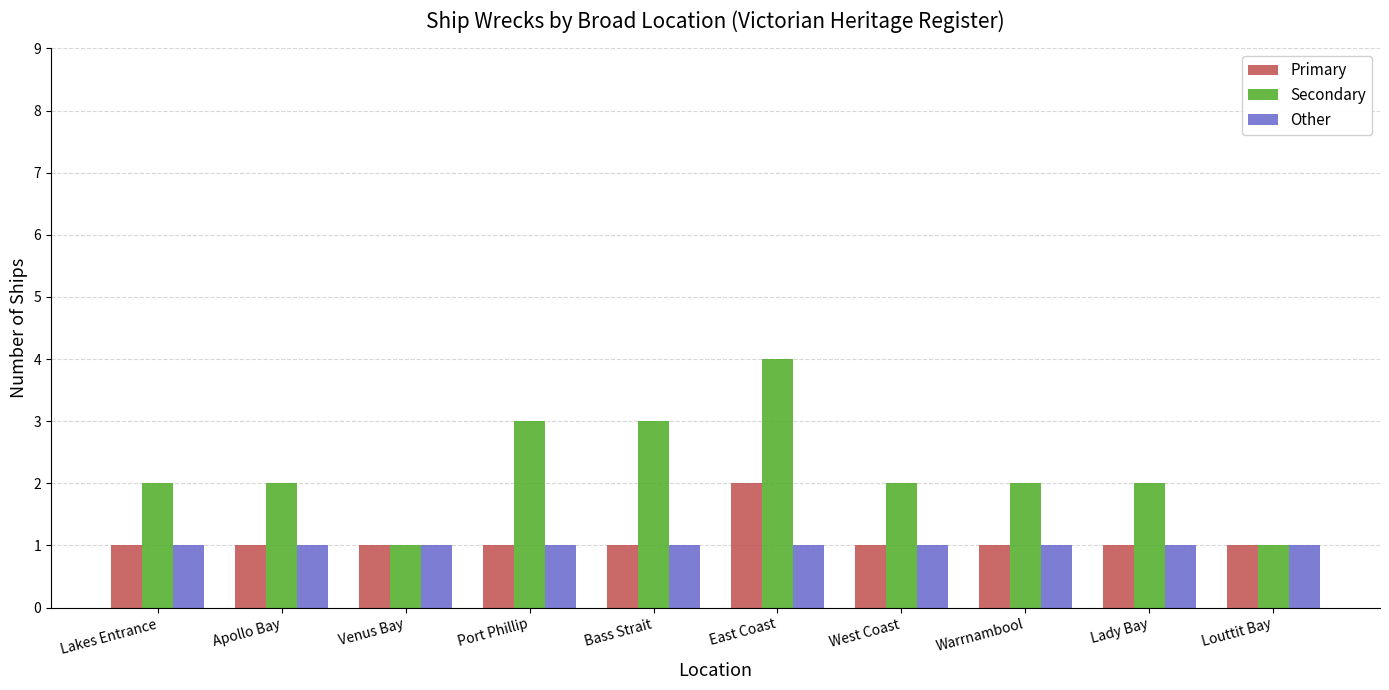

List the series in order of their peak value, highest first.

Secondary, Primary, Other